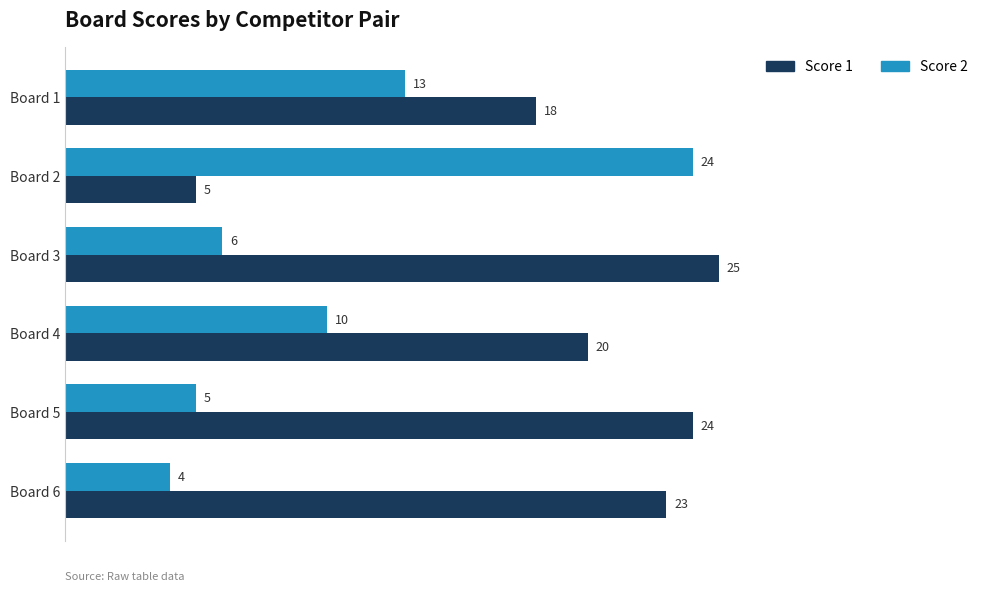

Is it true that Score 1 equals 24 at Board 5?

True